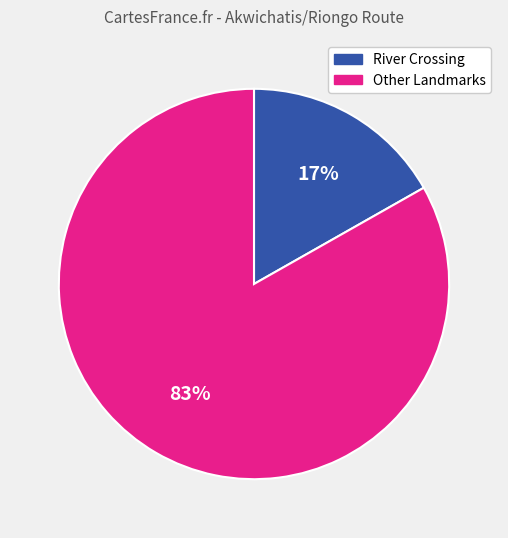

To the nearest percent, what is the difference between the largest and smallest slice percentages?

66%